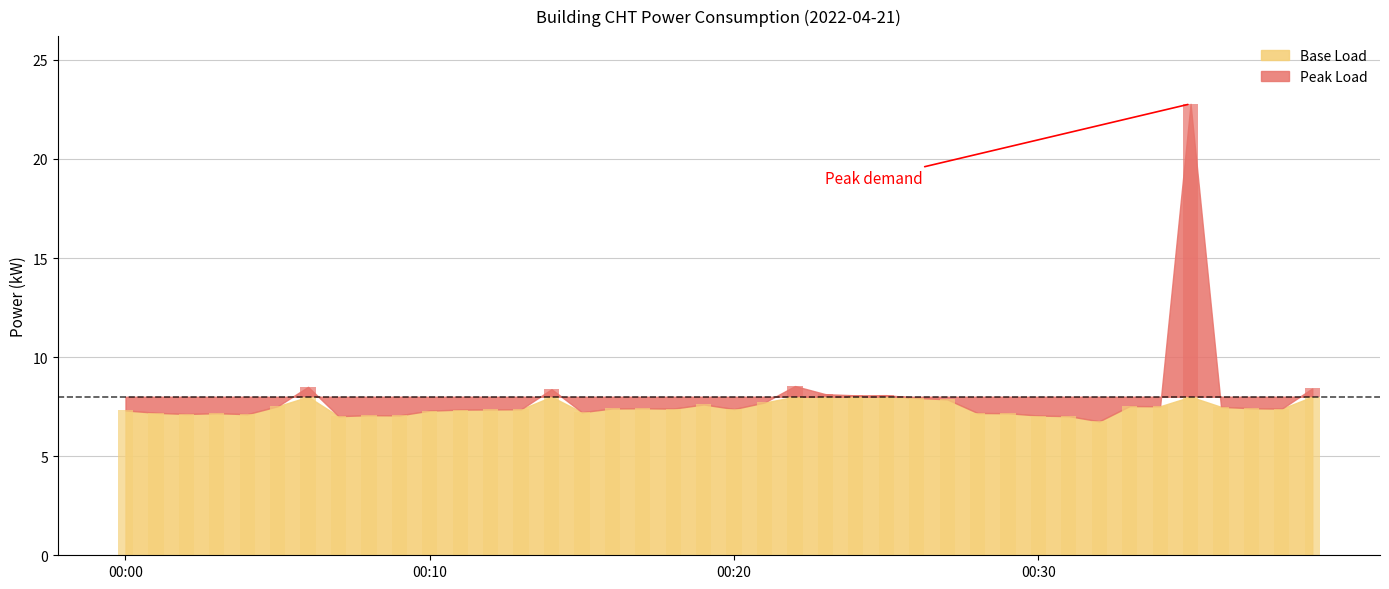

True or false: the data shows 7.0 at 00:30.

True